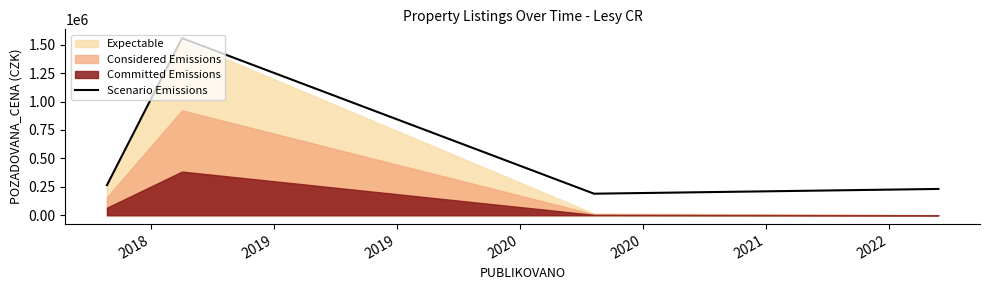

True or false: the data has more than 0 interior local peaks.

True